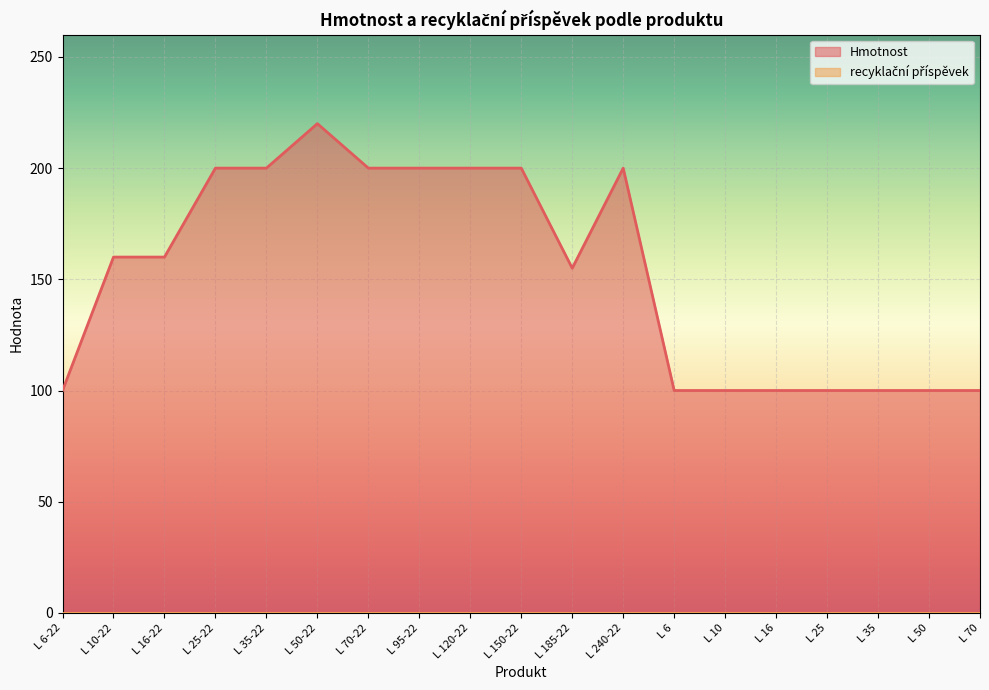

How many data points does each series have?

19